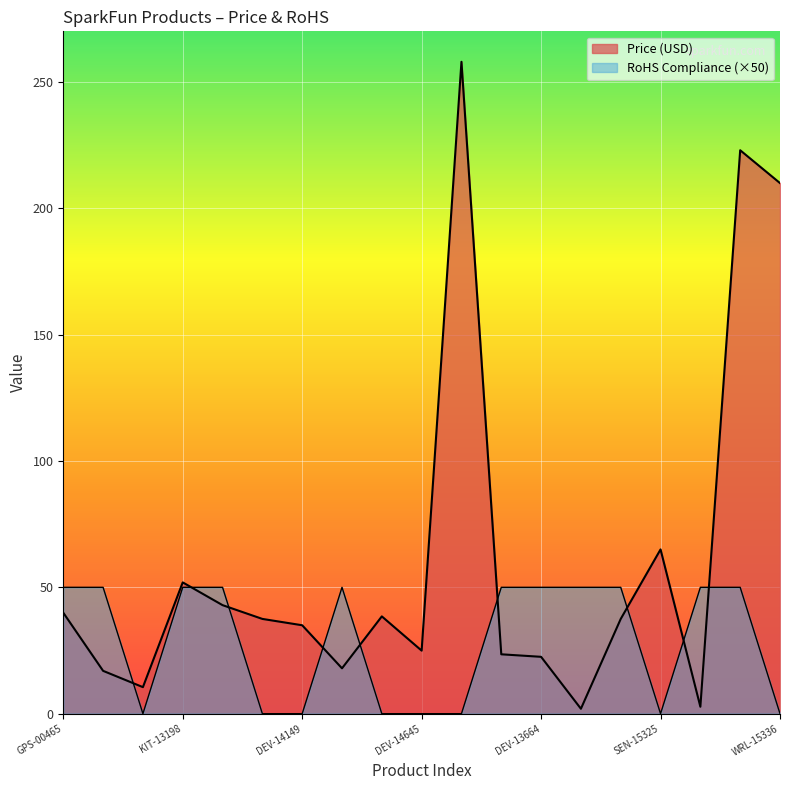

What is the spread (max minus min) of values at ROB-14841?

257.9